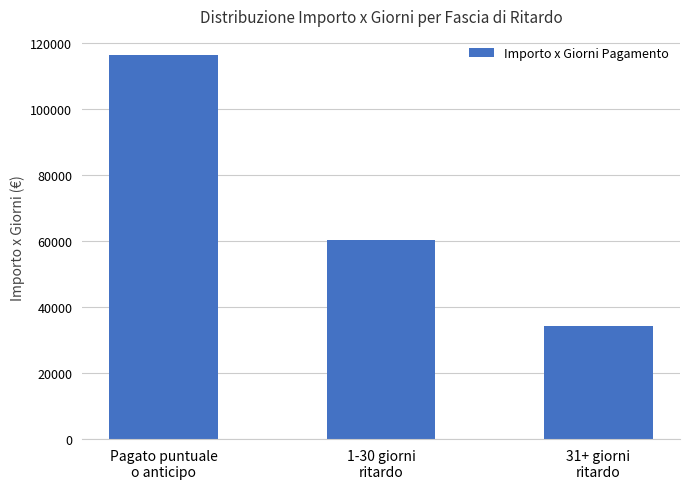

What is the sum of all values?

210924.5